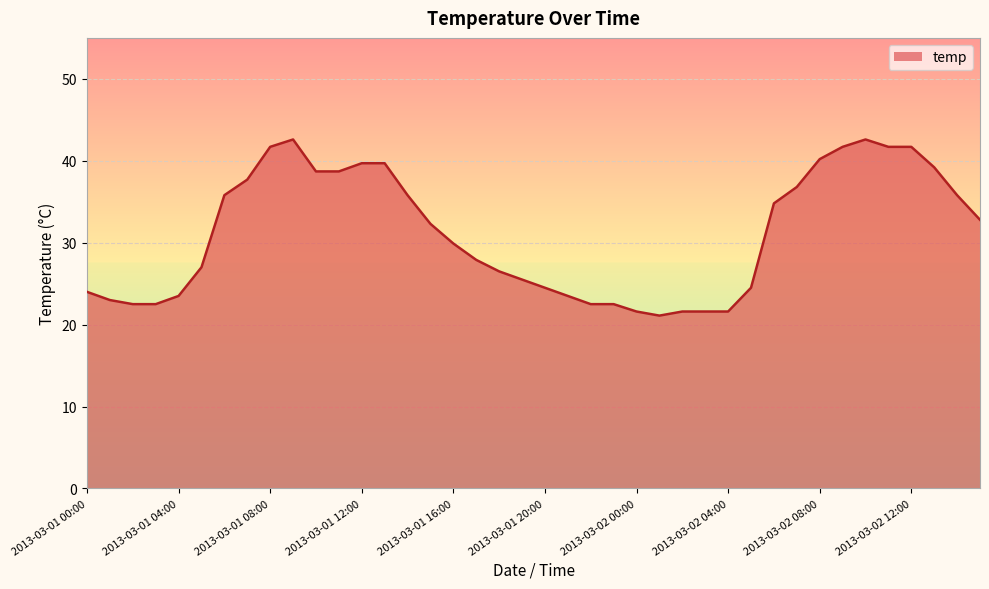

What is the difference between the maximum and minimum values?

21.5